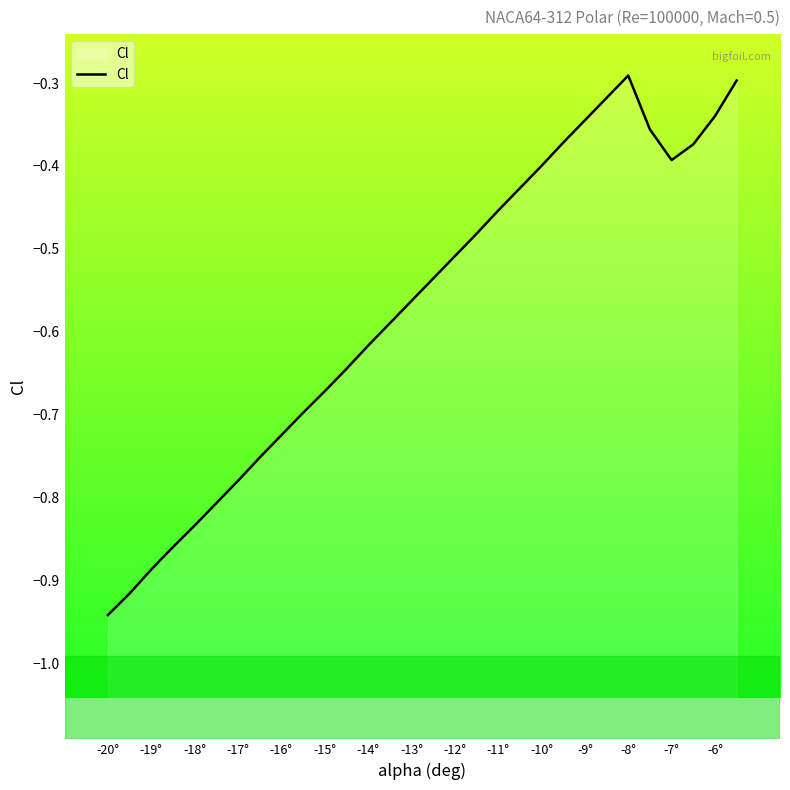

Which has a higher value, -9° or -8°?

-8°